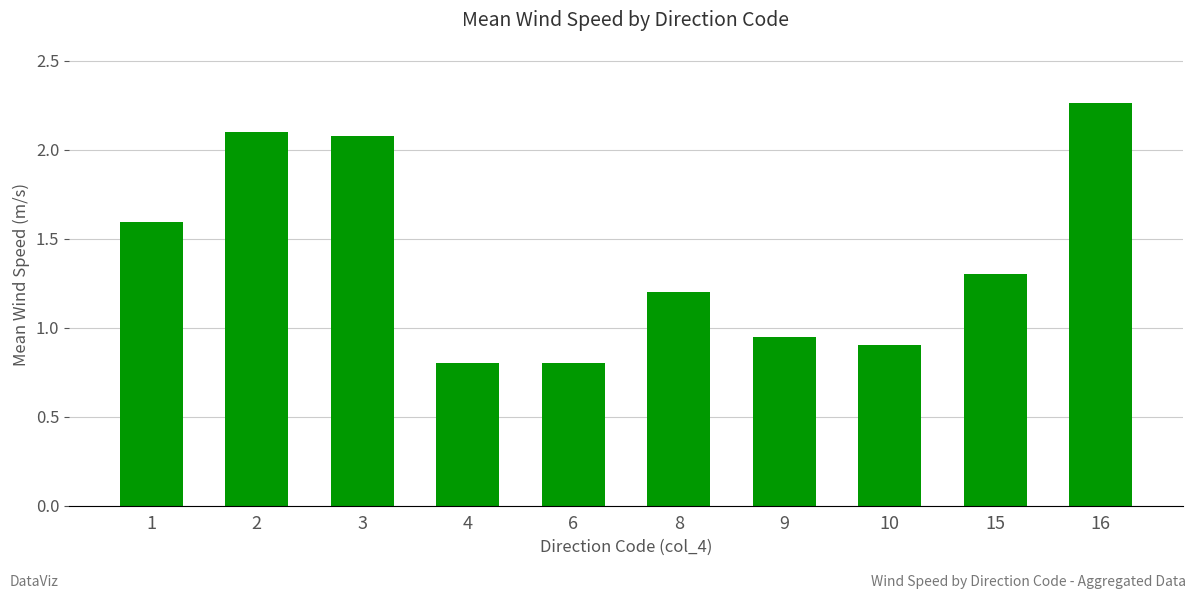

True or false: the data shows 1.3 at 15.

True